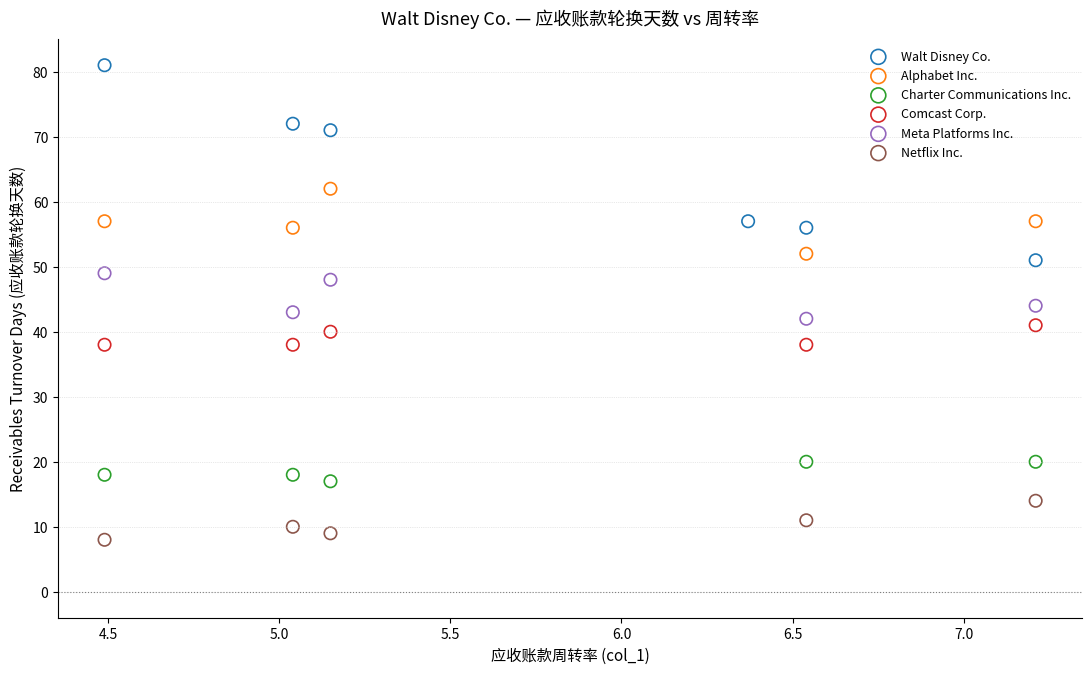

What are all the series names shown in the legend?

Walt Disney Co., Alphabet Inc., Charter Communications Inc., Comcast Corp., Meta Platforms Inc., Netflix Inc.